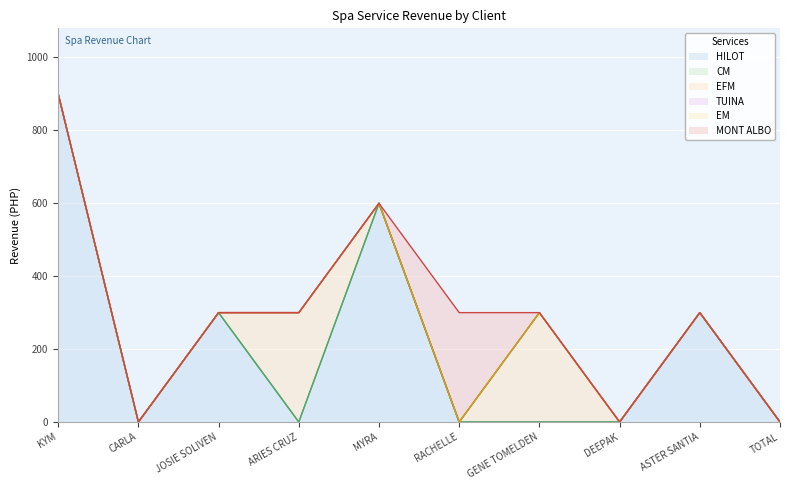

At which category is the sum across all series the highest?

KYM